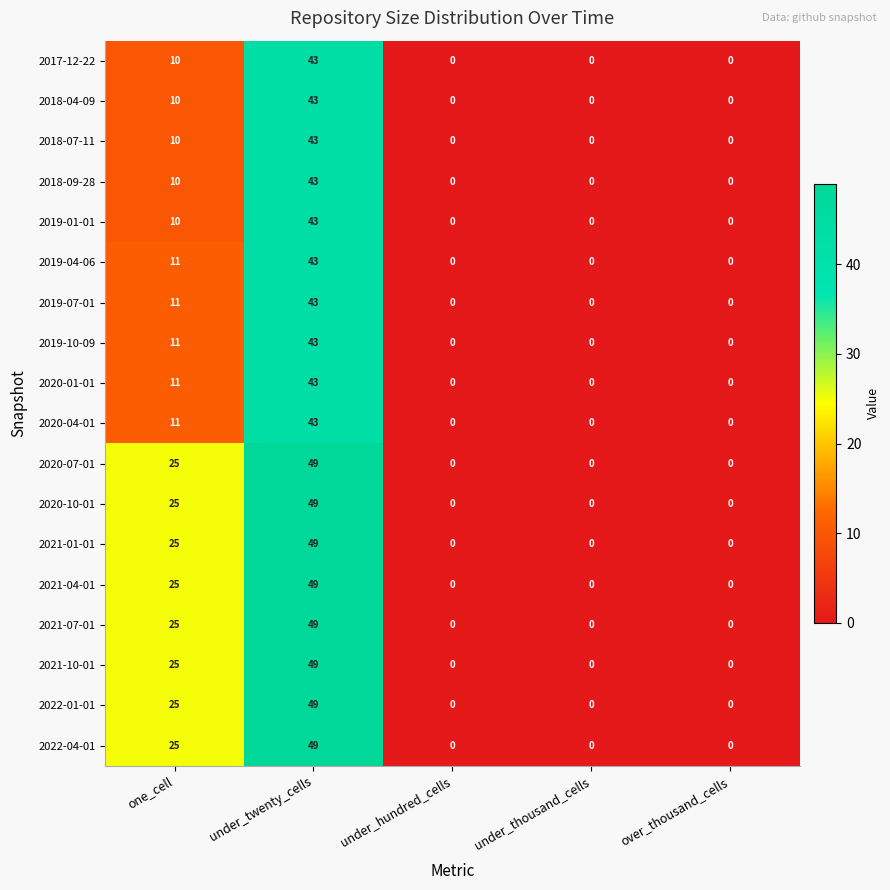

True or false: 2020-07-01 has a value of 0 at over_thousand_cells.

True